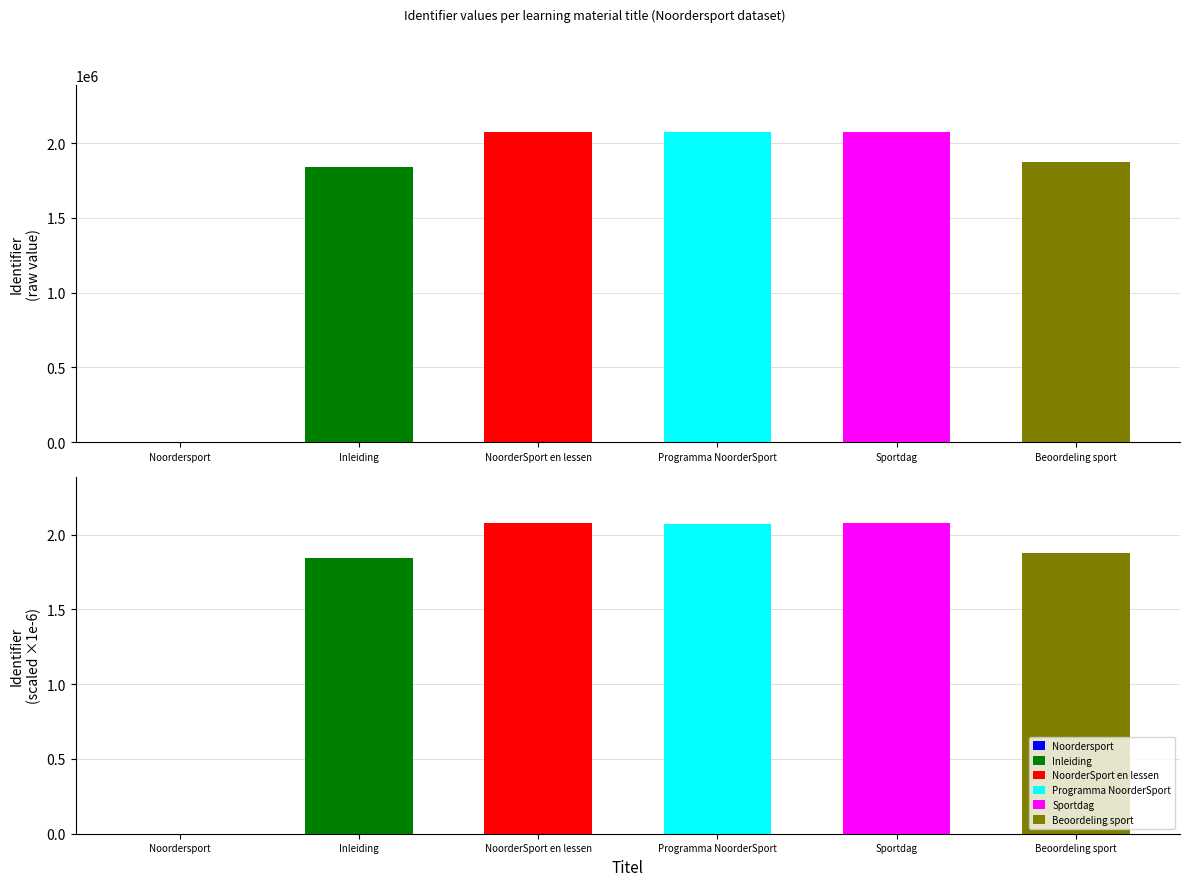

What is the label of the 2nd bar from the left?

Inleiding